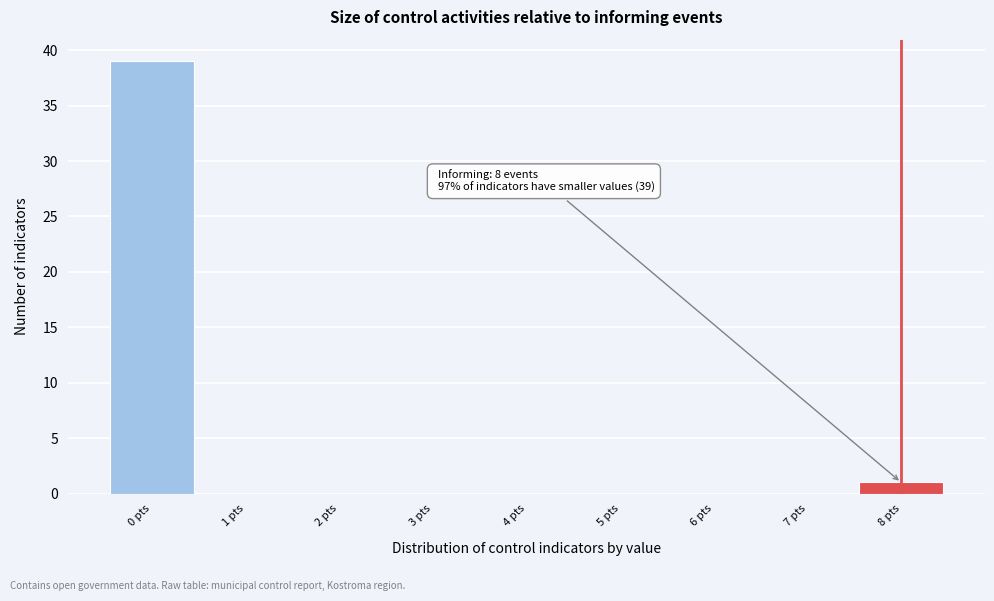

Which range on the x-axis has the tallest bar?

-0.5 to 0.5